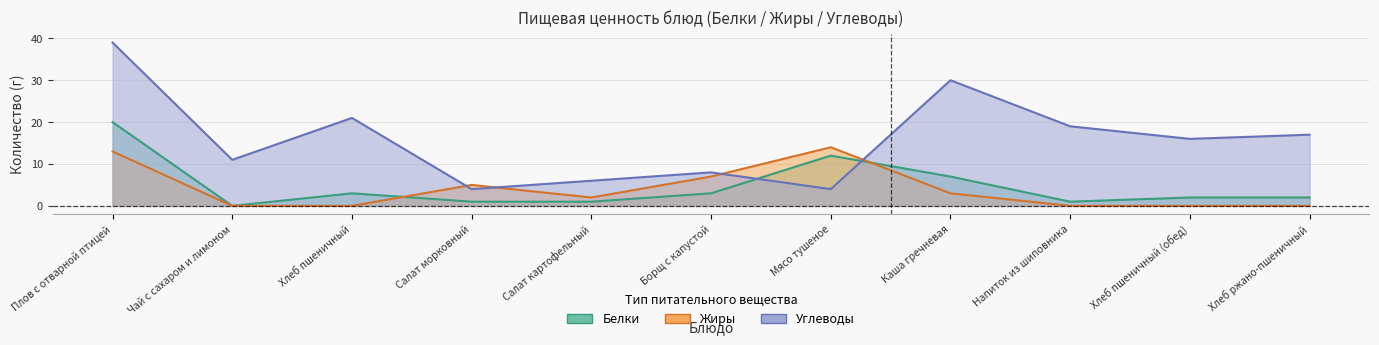

Where is the first local maximum for Углеводы?

Хлеб пшеничный